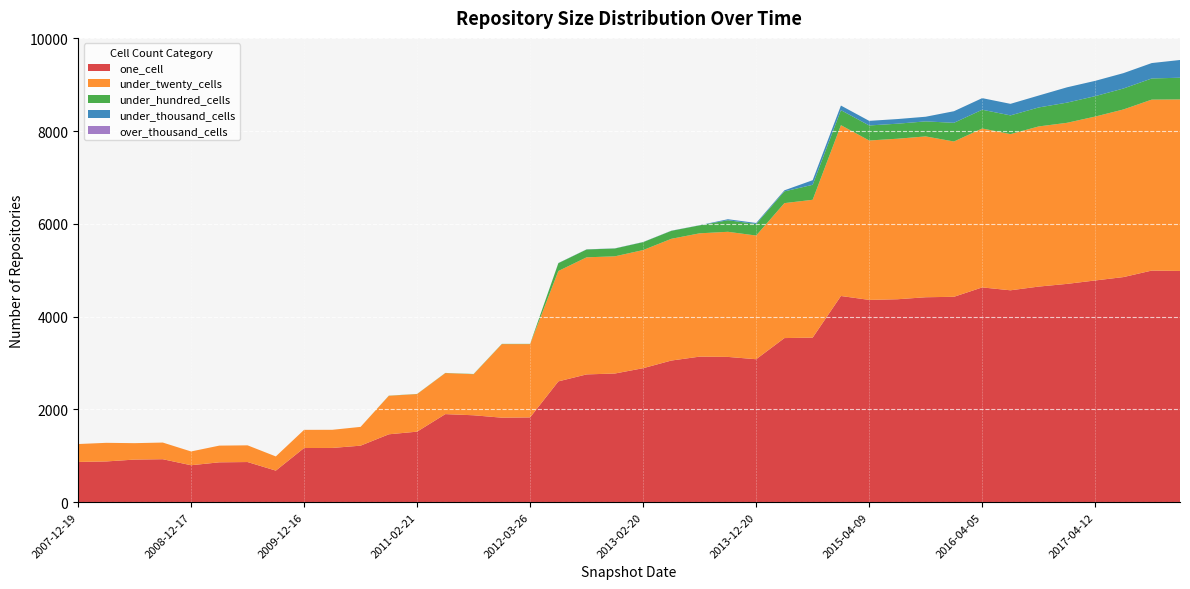

Reading left to right, extract all data points from this chart.

one_cell: 867	878	918	926	796	859	865	680	1167	1169	1218	1463	1520	1898	1873	1821	1827	2604	2754	2773	2888	3053	3137	3131	3081	3537	3547	4444	4360	4374	4417	4427	4629	4567	4647	4705	4779	4852	4992	4984
under_twenty_cells: 386	401	354	359	297	360	360	306	392	391	405	830	810	885	885	1586	1580	2379	2524	2526	2546	2624	2658	2697	2666	2909	2971	3682	3436	3460	3467	3347	3426	3366	3452	3472	3533	3613	3685	3697
under_hundred_cells: 0	0	0	0	0	0	0	0	0	0	0	3	3	3	5	5	5	169	169	169	171	172	172	249	249	253	323	324	324	324	324	403	404	404	409	435	440	452	456	468
under_thousand_cells: 0	0	0	0	0	0	0	0	0	0	0	0	0	0	0	0	0	3	3	3	3	3	3	22	22	23	99	99	99	100	100	250	250	249	257	330	330	331	332	382
over_thousand_cells: 0	0	0	0	0	0	0	0	0	0	0	0	0	0	0	0	0	0	0	0	0	0	0	0	0	0	0	0	0	0	0	0	0	0	0	0	0	0	0	0